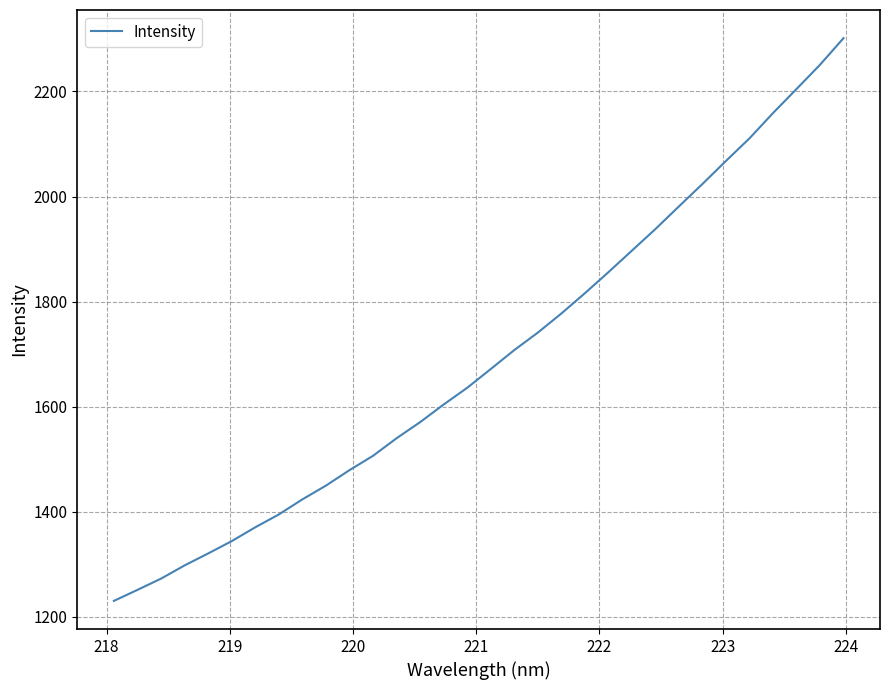

What is the minimum value shown in the chart?

1230.3